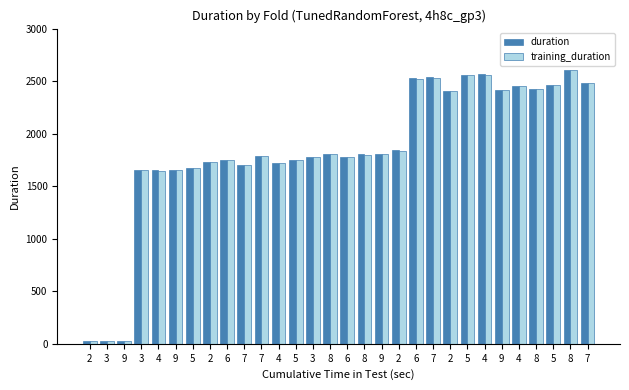

Does the chart contain any negative values?

No